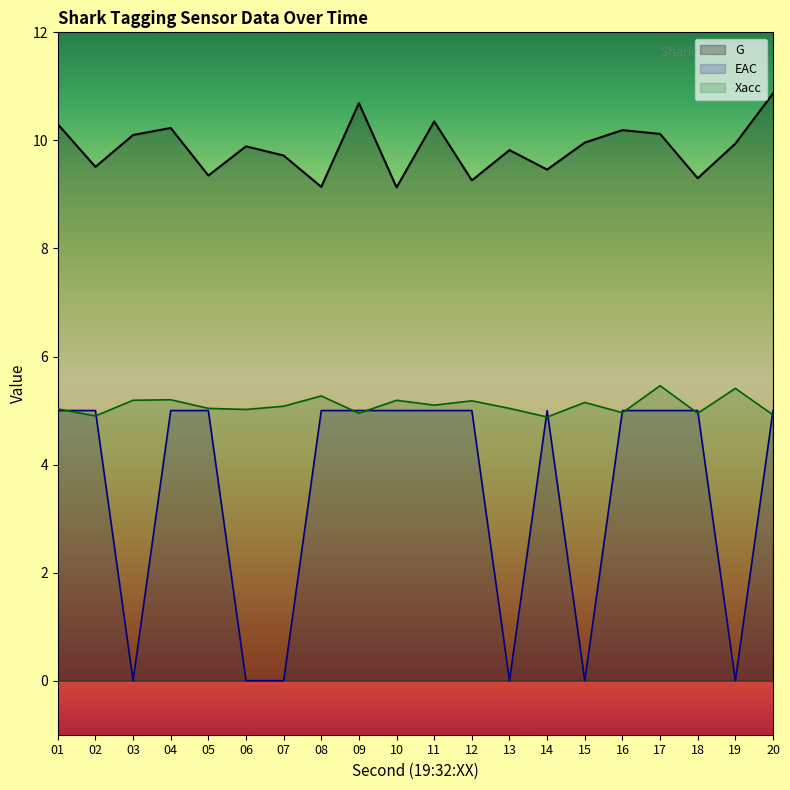

What is the difference between the maximum and minimum values in the G series?

1.7